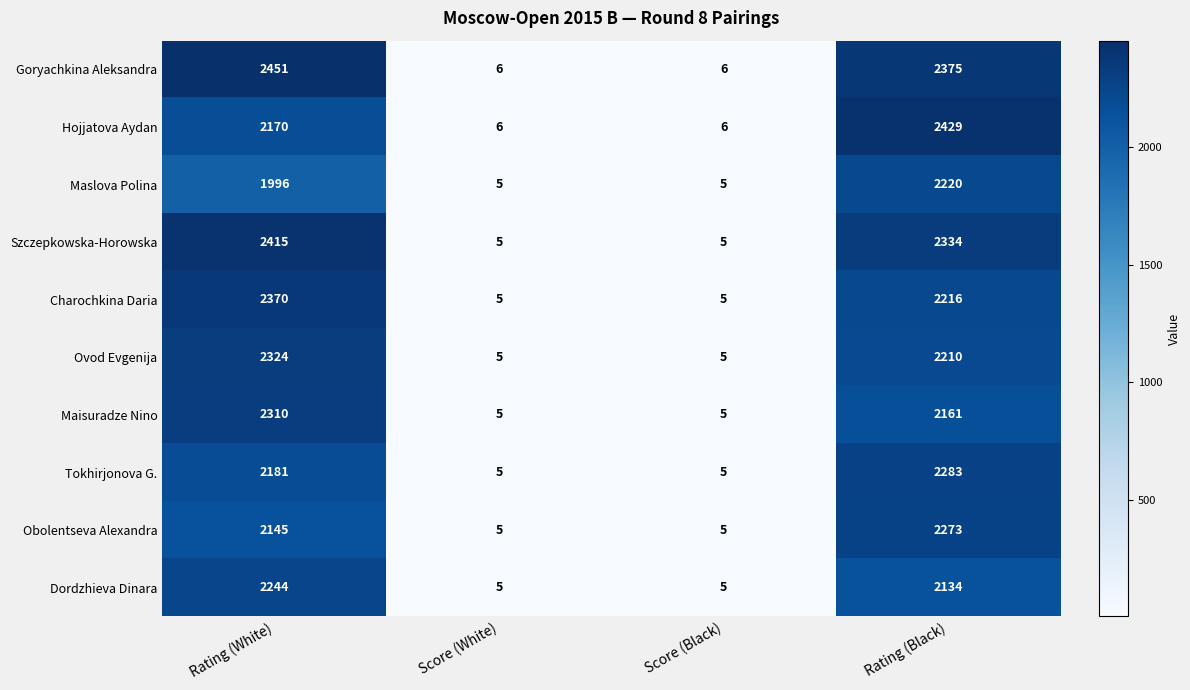

At Rating (White), list the series in order from largest to smallest.

Goryachkina Aleksandra, Szczepkowska-Horowska, Charochkina Daria, Ovod Evgenija, Maisuradze Nino, Dordzhieva Dinara, Tokhirjonova G., Hojjatova Aydan, Obolentseva Alexandra, Maslova Polina